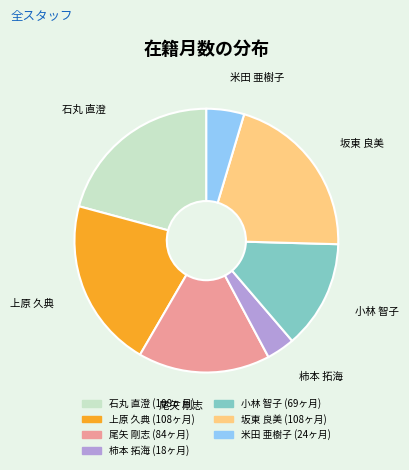

What is the ratio of the value at 米田 亜樹子 to the value at 柿本 拓海?

1.3